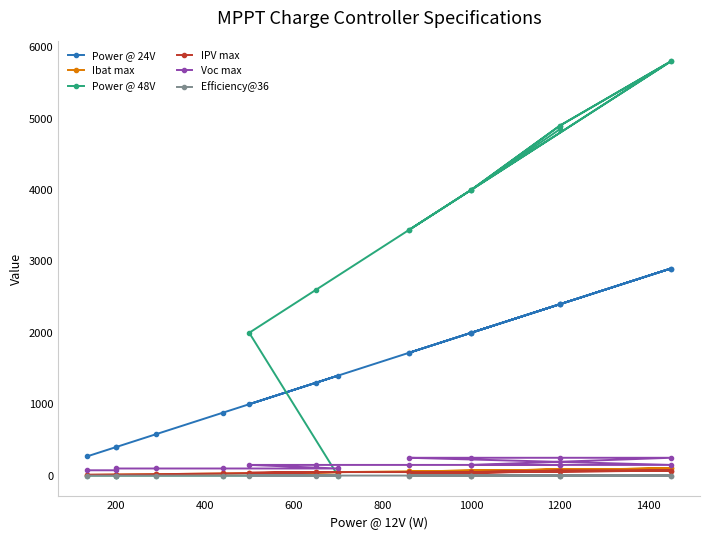

Where is the first local maximum for Ibat max?

1000